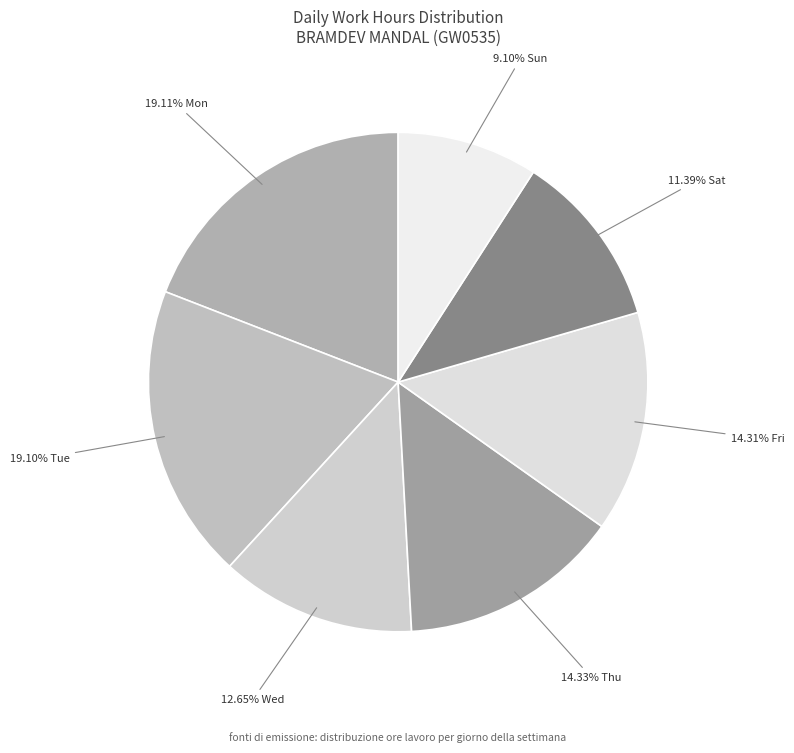

To the nearest percent, what is the difference between the largest and smallest slice percentages?

10%